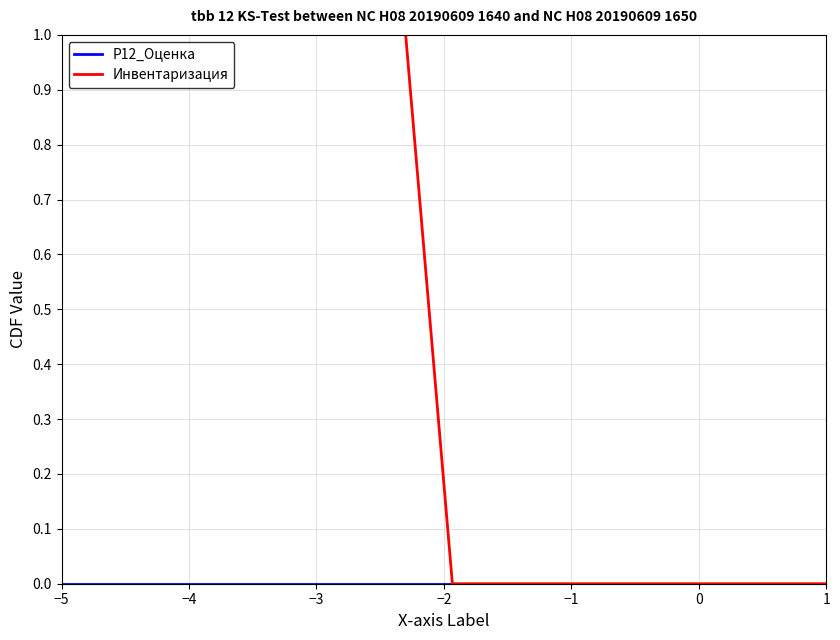

List the series in order of their overall mean, highest first.

Инвентаризация, Р12_Оценка